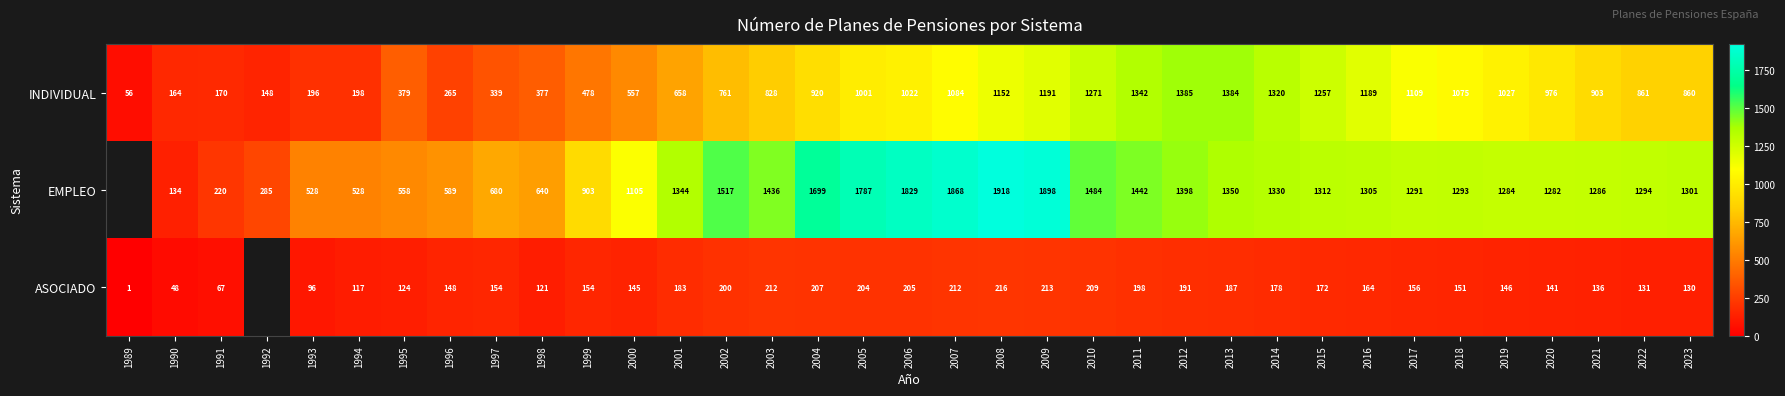

The value of ASOCIADO at 2016 is 82.3. True or false?

False